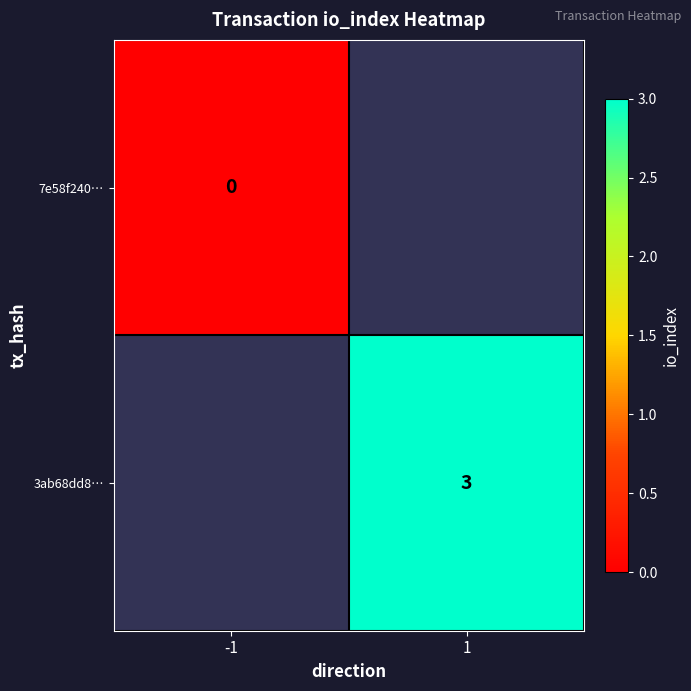

Which label corresponds to the largest value in the chart?

1